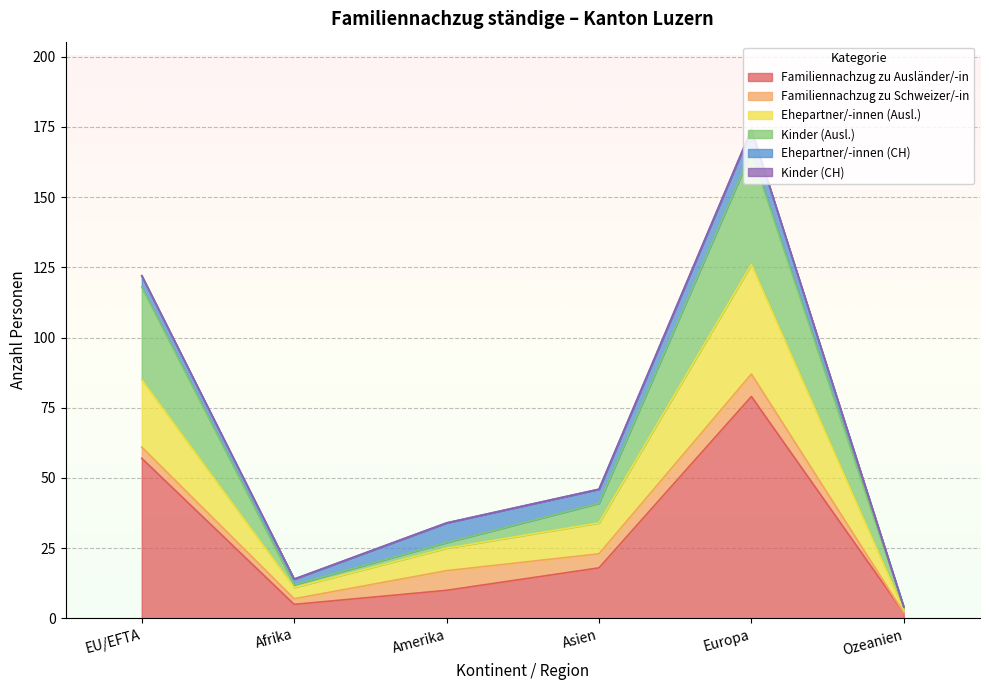

At which category is the sum across all series the highest?

Europa